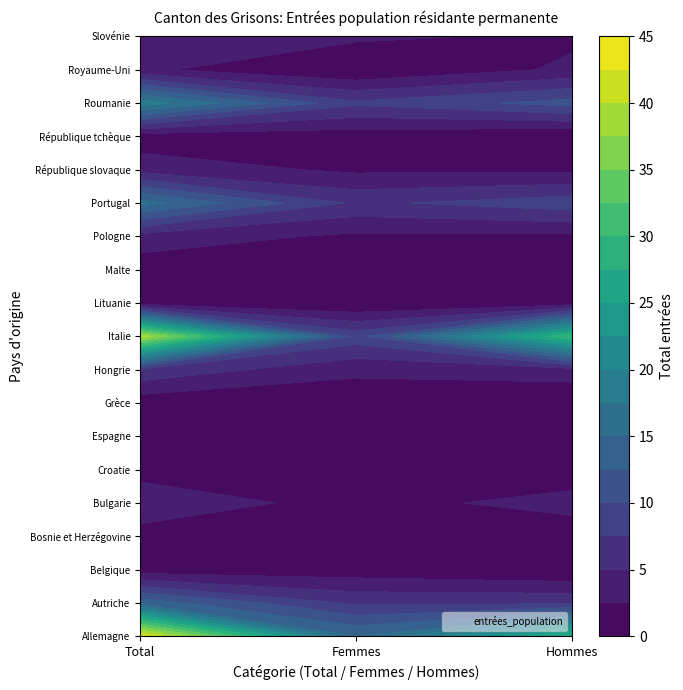

How many Slovénie values are between 2 and 5?

3